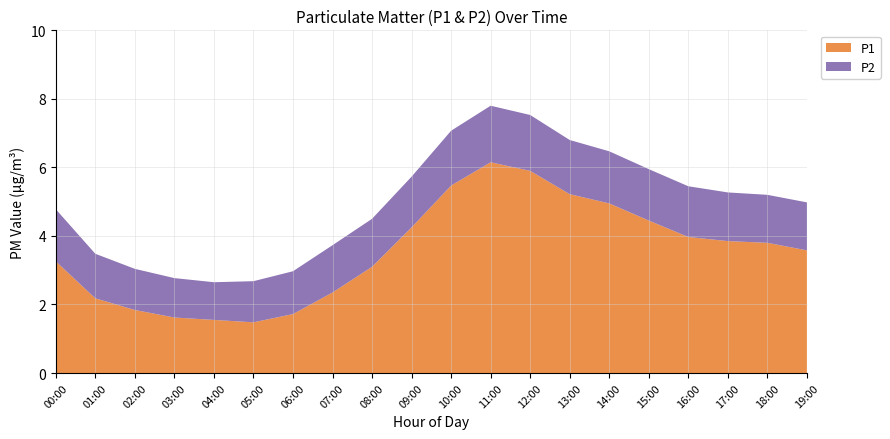

Reading right to left, transcribe all the data shown in this chart.

P1: 19:00=3.6	18:00=3.8	17:00=3.9	16:00=4.0	15:00=4.5	14:00=5.0	13:00=5.2	12:00=5.9	11:00=6.2	10:00=5.5	09:00=4.2	08:00=3.1	07:00=2.4	06:00=1.7	05:00=1.5	04:00=1.6	03:00=1.6	02:00=1.8	01:00=2.2	00:00=3.3
P2: 19:00=1.4	18:00=1.4	17:00=1.4	16:00=1.5	15:00=1.5	14:00=1.5	13:00=1.6	12:00=1.6	11:00=1.6	10:00=1.6	09:00=1.5	08:00=1.4	07:00=1.4	06:00=1.2	05:00=1.2	04:00=1.1	03:00=1.1	02:00=1.2	01:00=1.3	00:00=1.5